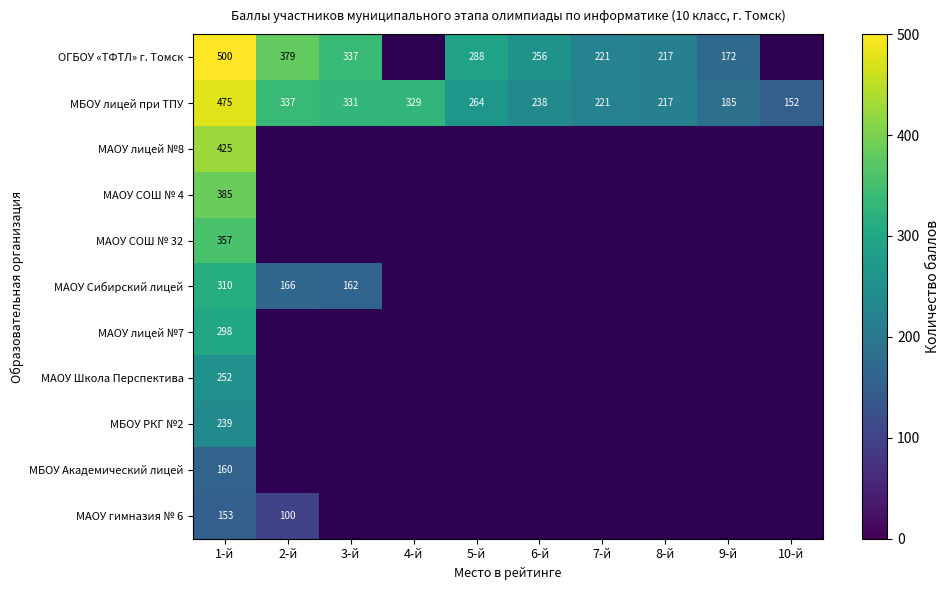

Is it true that МБОУ лицей при ТПУ equals 185 at 9-й?

True